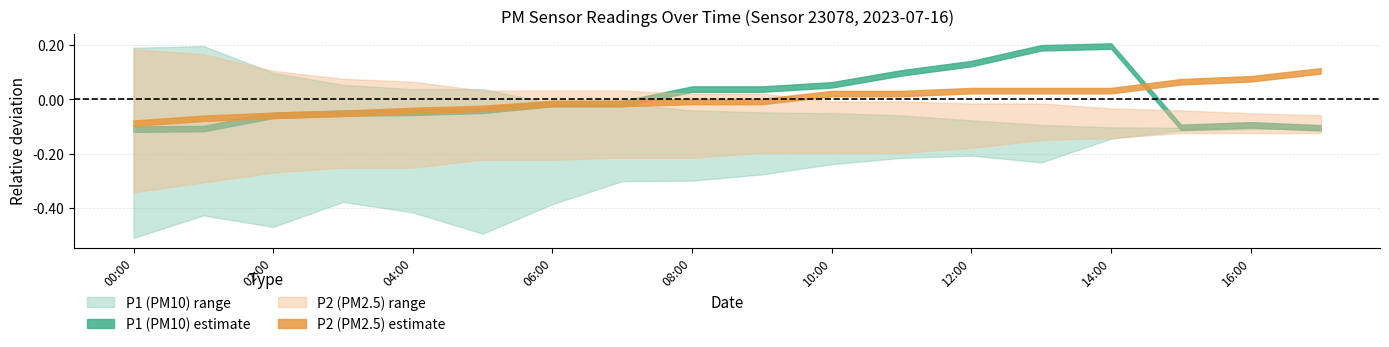

What is the label of the 15th point from the right?

03:00